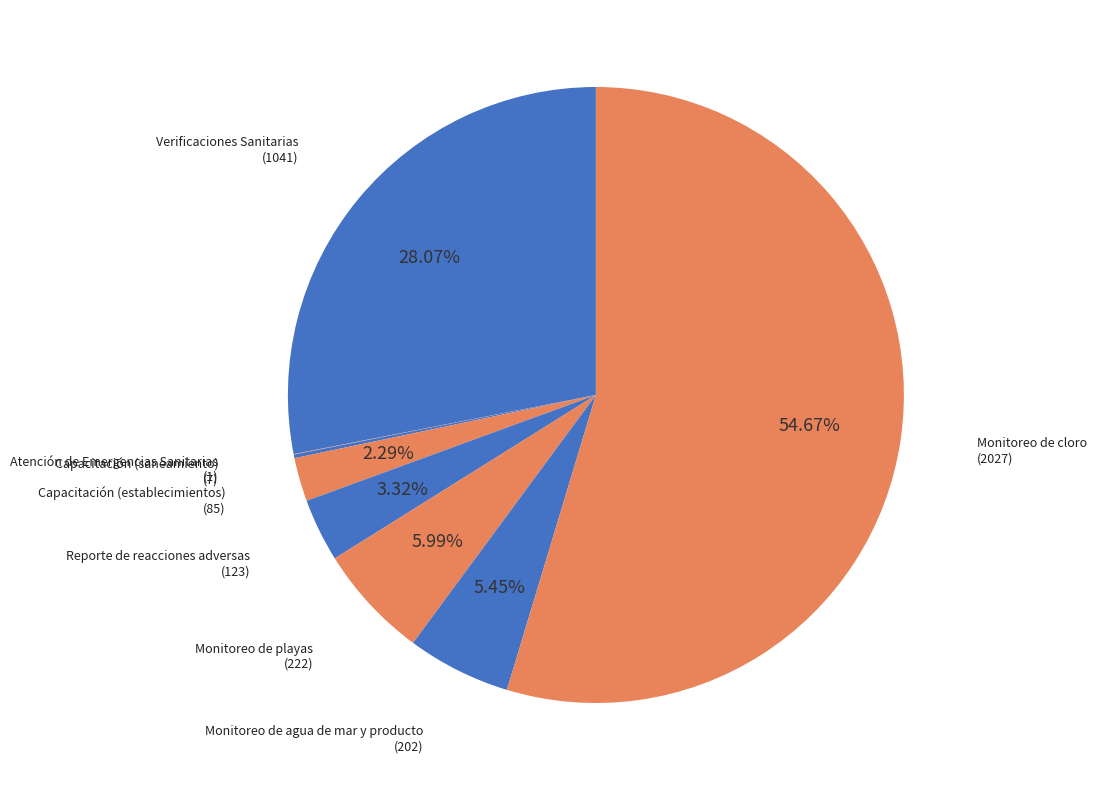

Between Monitoreo de playas and Monitoreo de agua de mar y producto, which is larger?

Monitoreo de playas